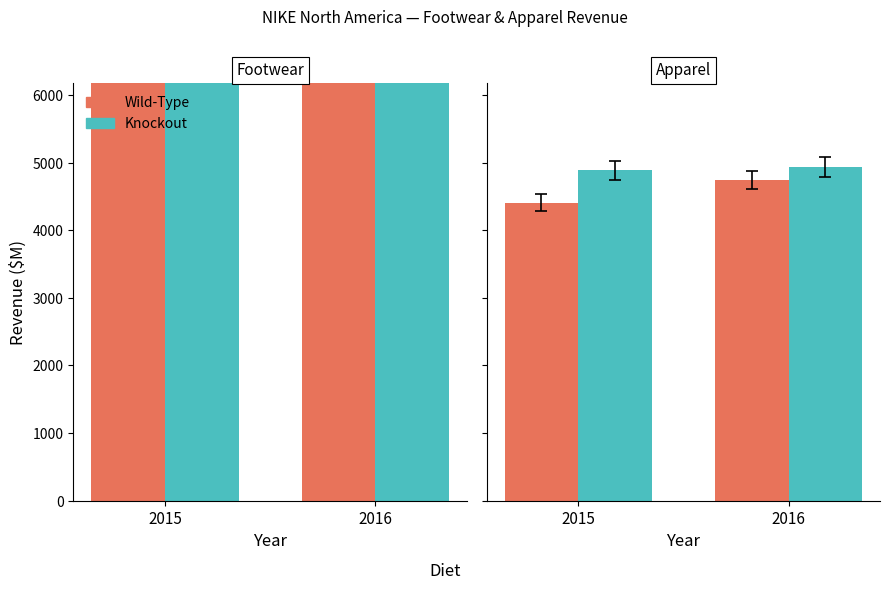

At 2016, list the series in order from smallest to largest.

Wild-Type, Knockout